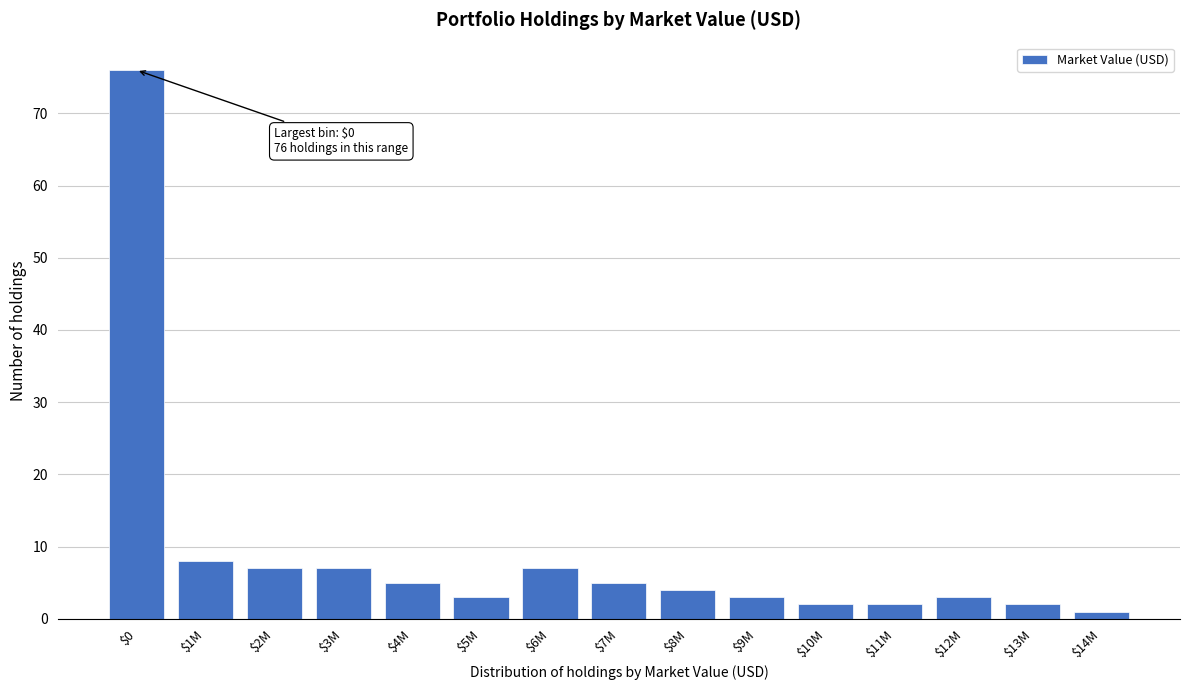

Reading left to right, extract all data points from this chart.

76	8	7	7	5	3	7	5	4	3	2	2	3	2	1